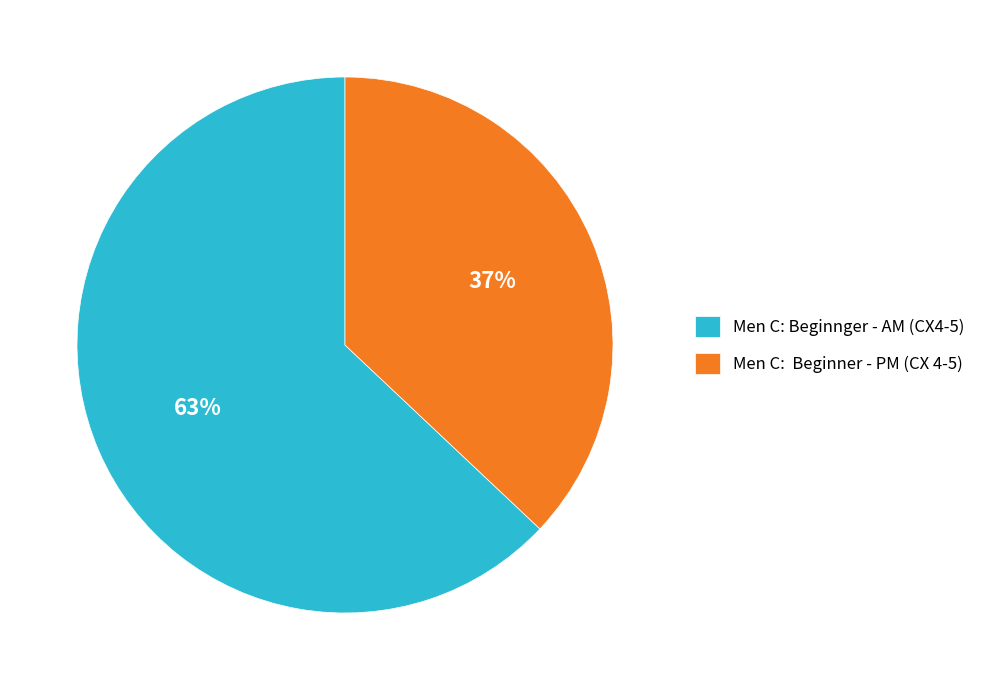

Approximately how many times larger is the value at Men C: Beginnger - AM (CX4-5) compared to Men C: Beginner - PM (CX 4-5)?

1.7